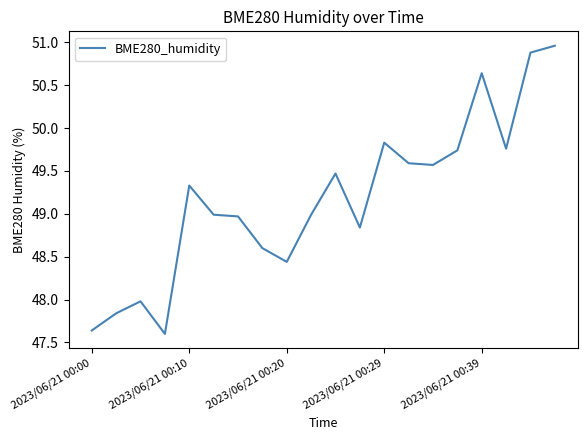

Does the chart have visible grid lines?

No